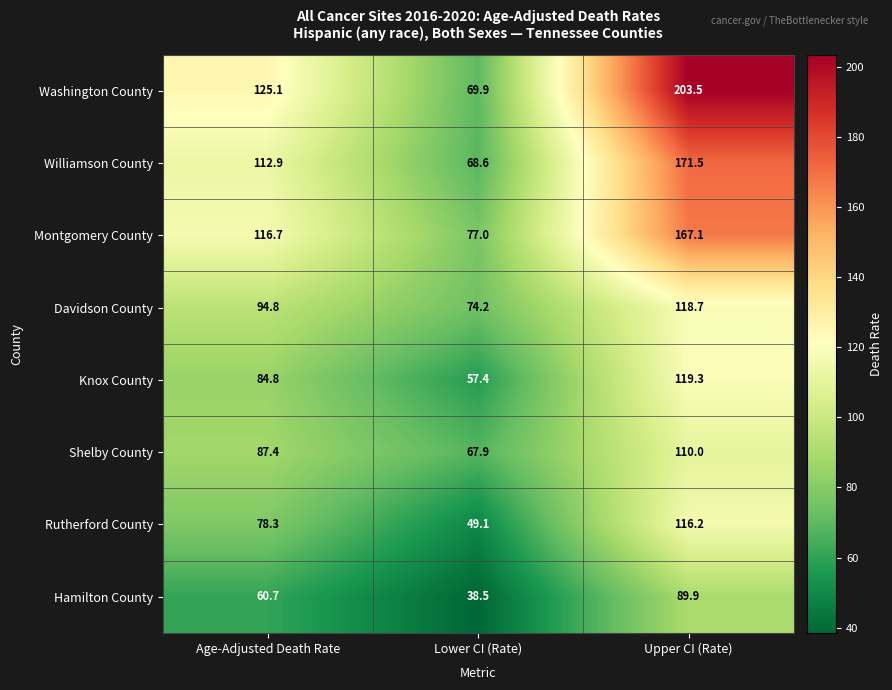

At which category is the sum across all series the highest?

Upper CI (Rate)